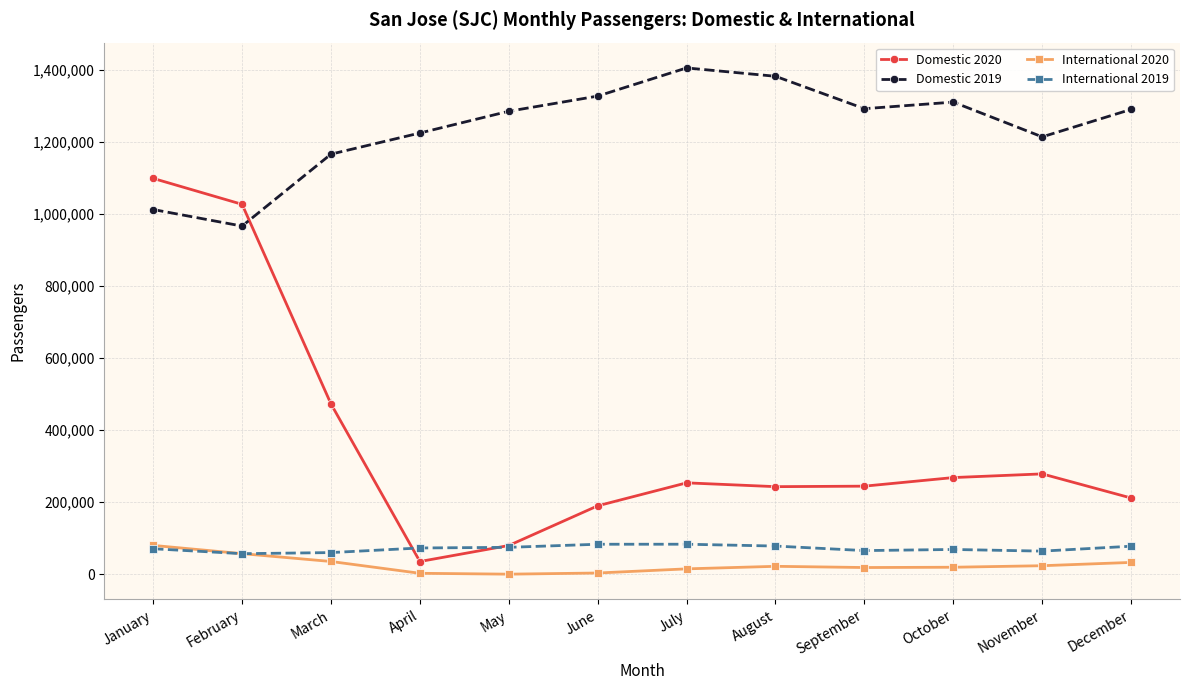

Where does the International 2020 series first go above 21796?

January